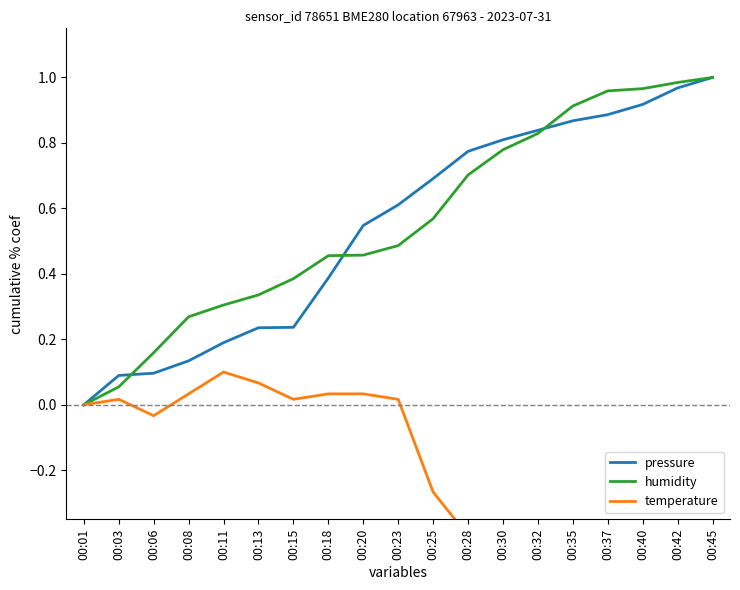

At which category does temperature reach its first local valley?

00:06